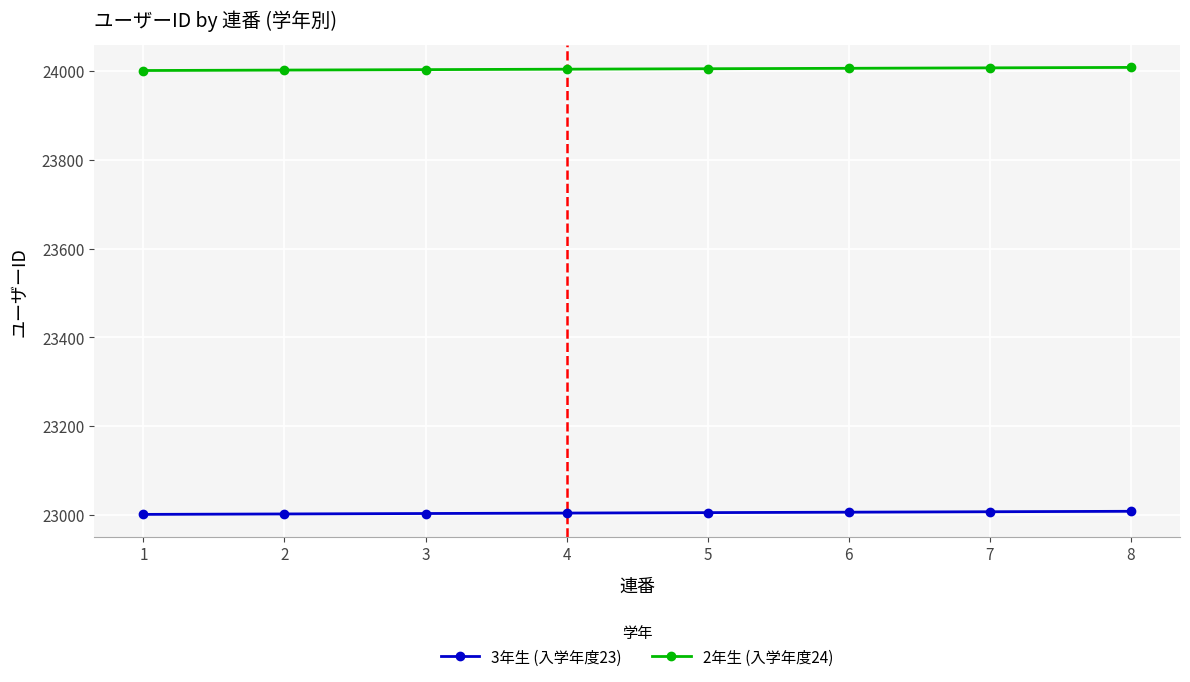

What is the difference between the highest and lowest values at 2?

1000